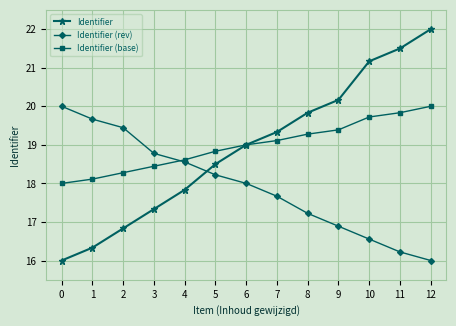

Which series has the widest spread of values?

Identifier